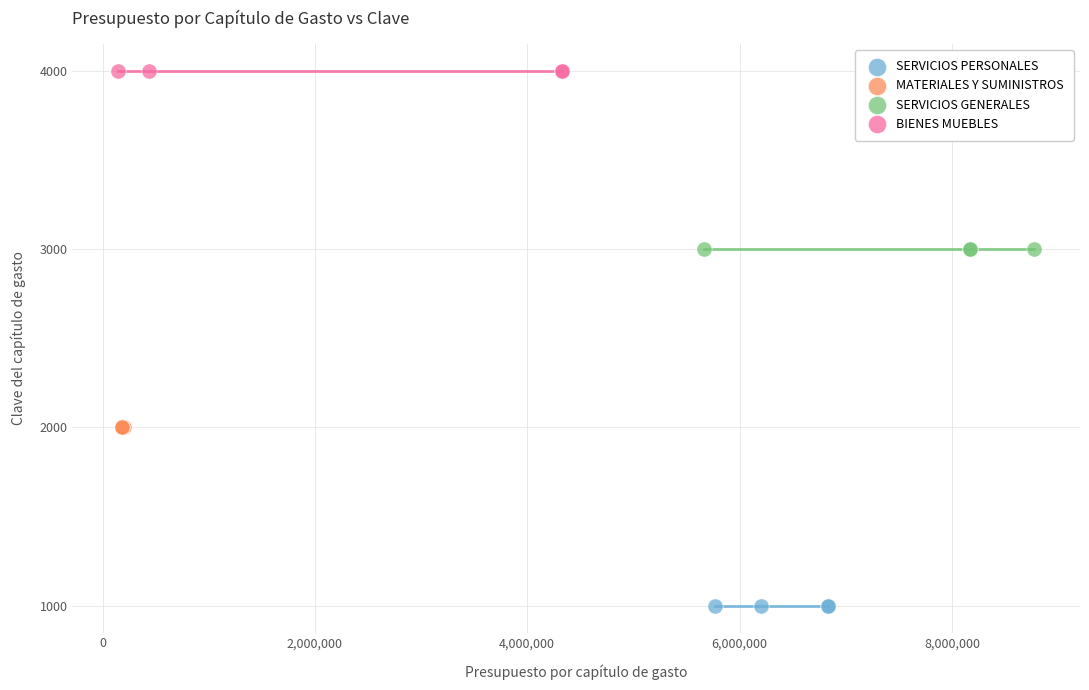

What are all the series names shown in the legend?

SERVICIOS PERSONALES, MATERIALES Y SUMINISTROS, SERVICIOS GENERALES, BIENES MUEBLES